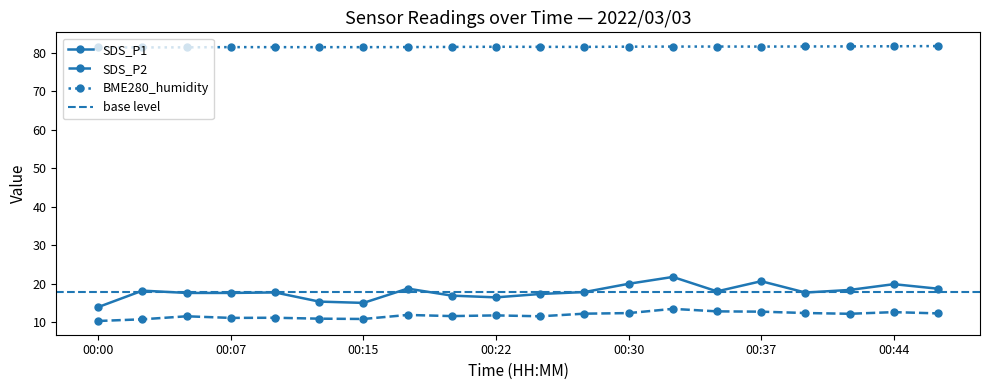

Which series has the largest range (max minus min)?

SDS_P1